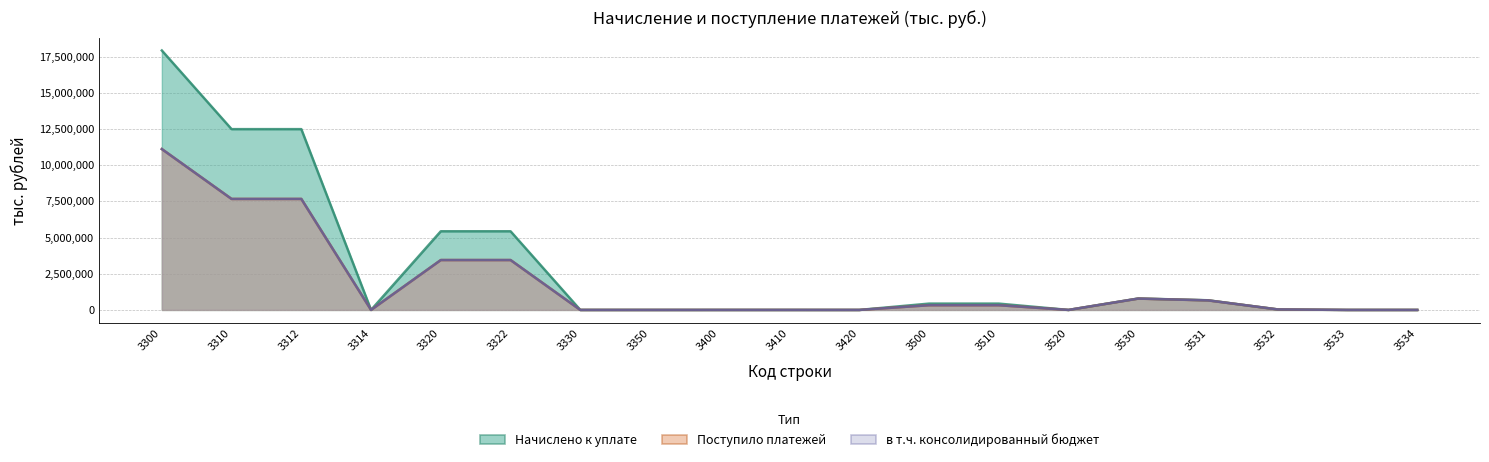

Which category has the highest value across all series?

3300